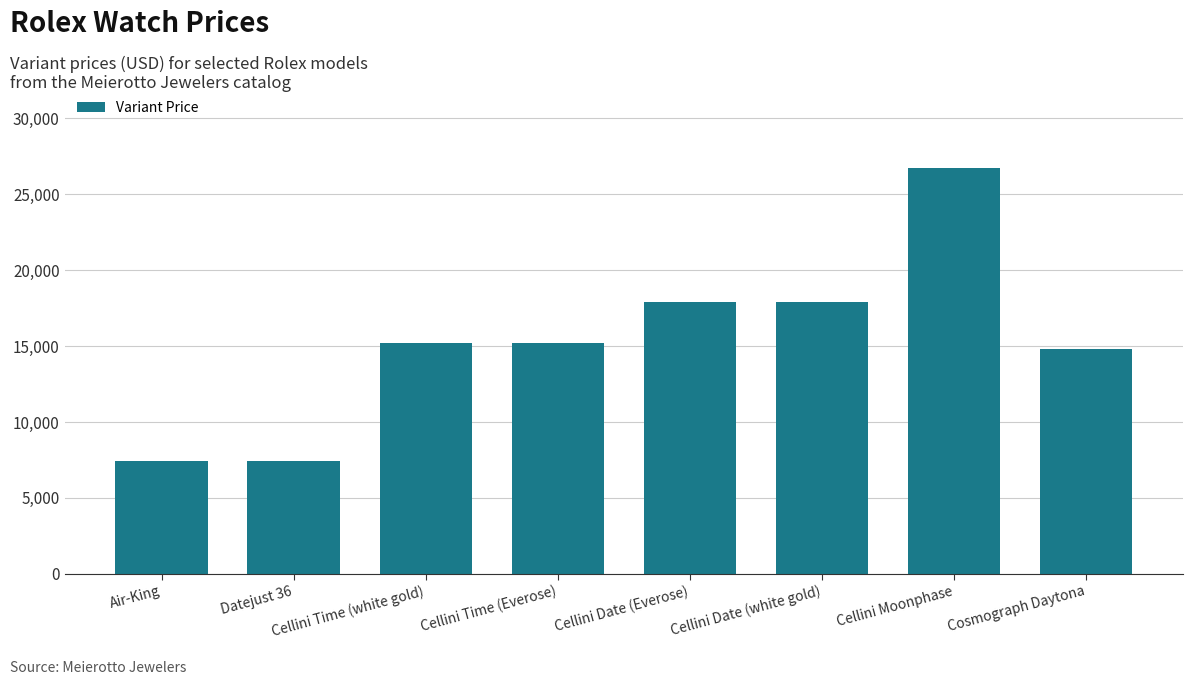

What is the label of the 4th bar from the left?

Cellini Time (Everose)